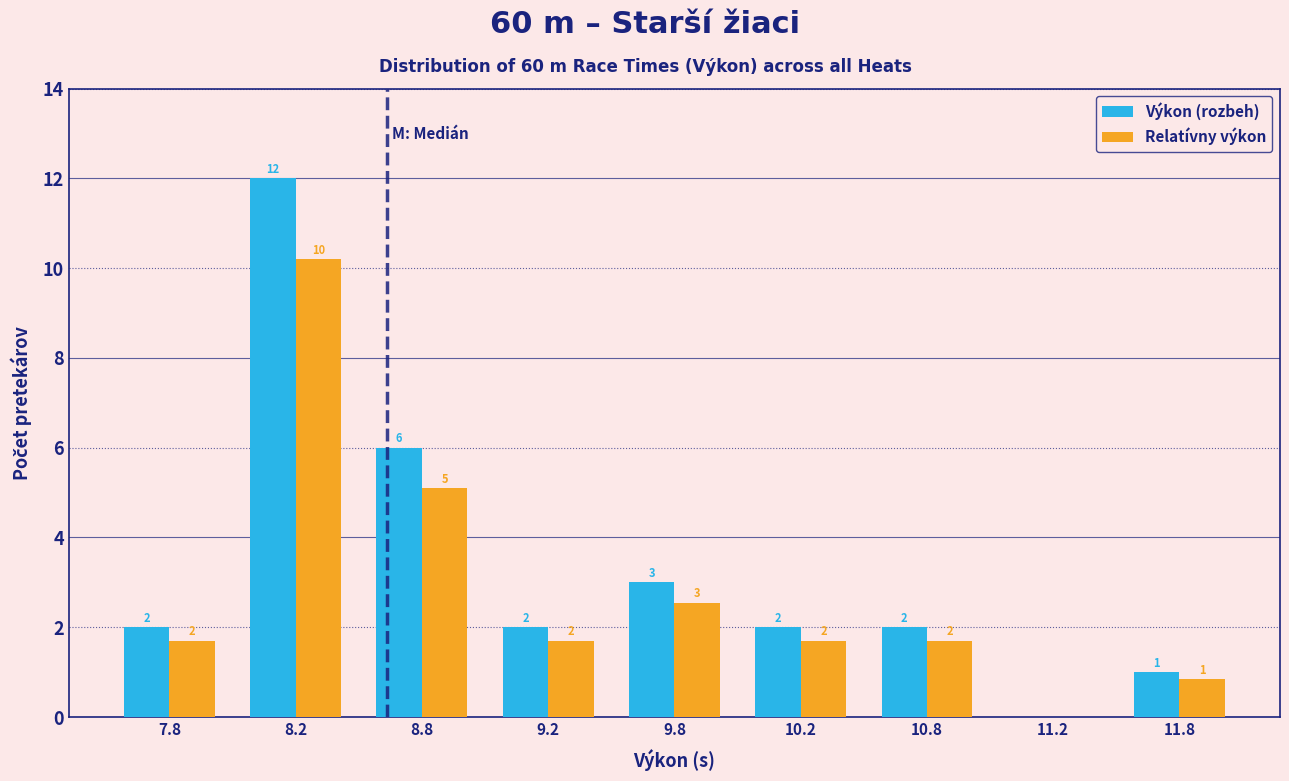

Which label corresponds to the largest value in the chart?

8.2